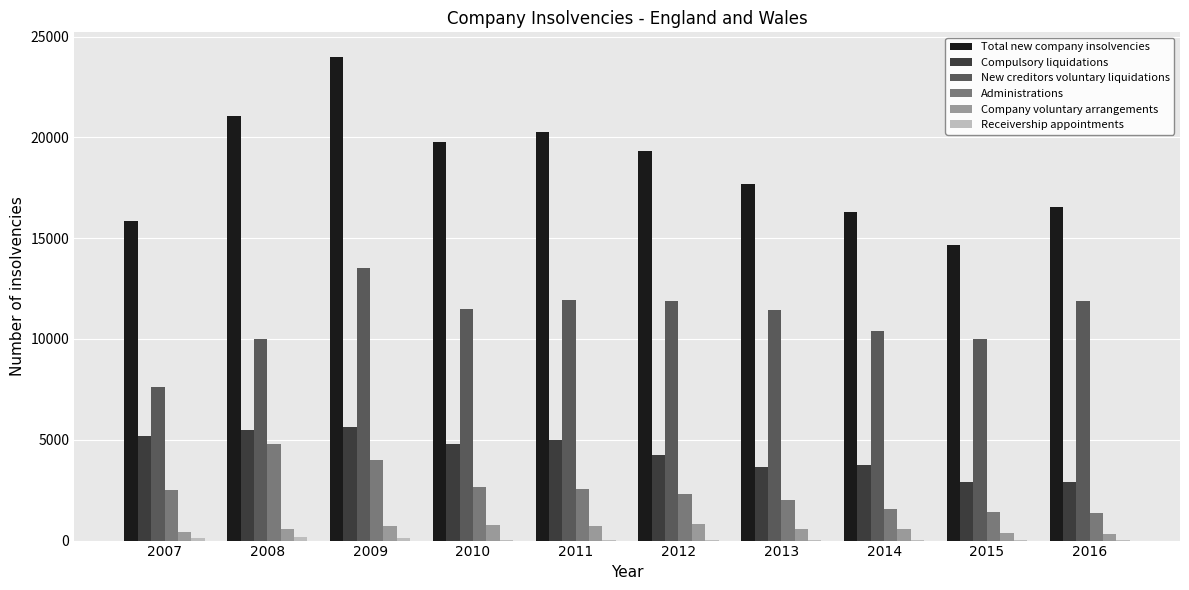

Count the number of data series in this chart.

6